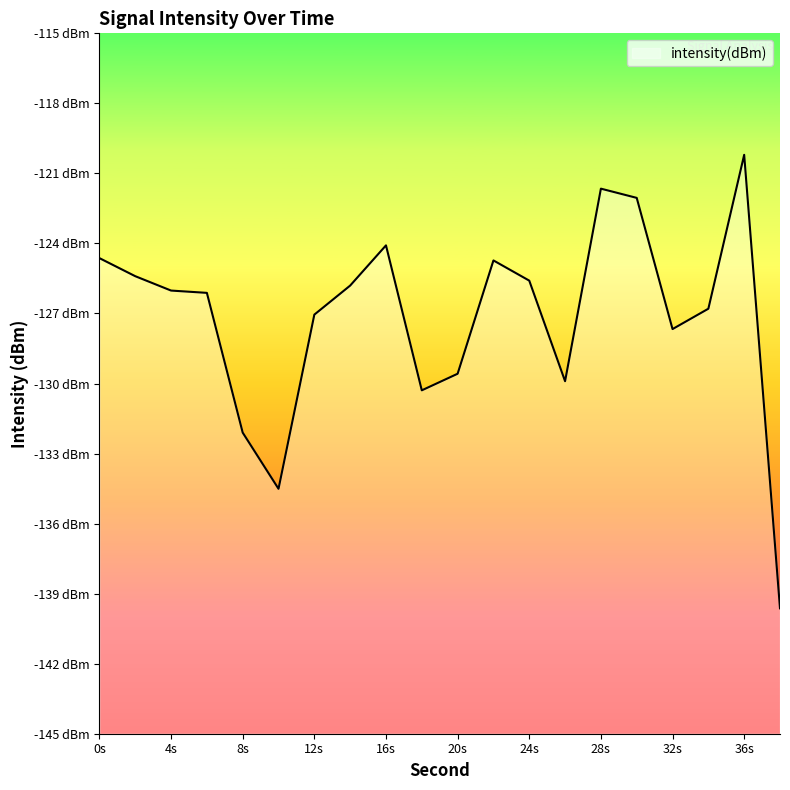

At which category does the data reach its first local valley?

10